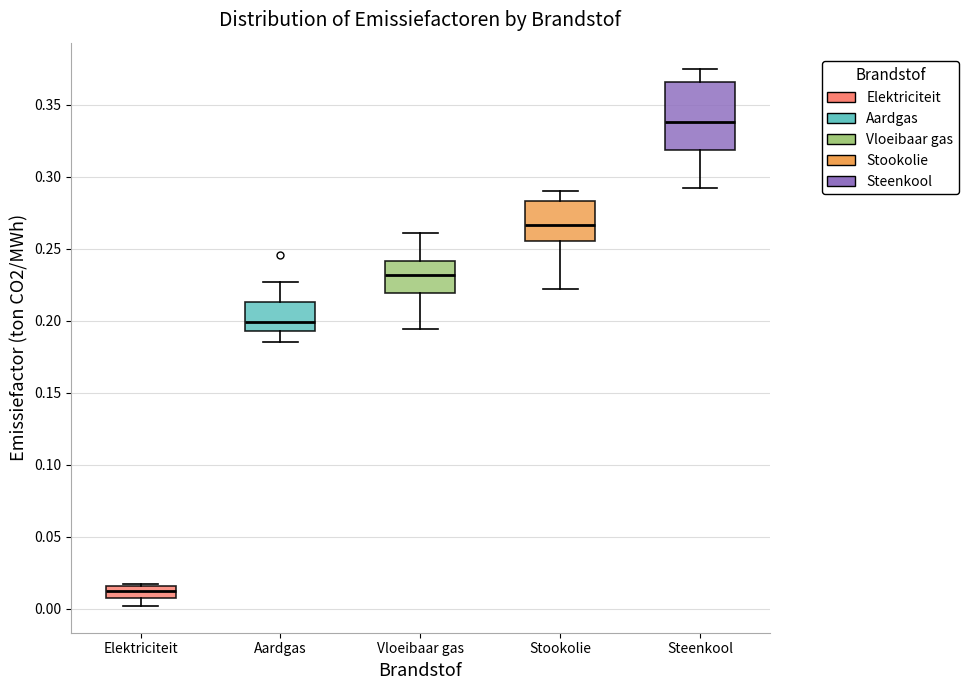

Which box is the tallest, from its lower edge to its upper edge?

Steenkool